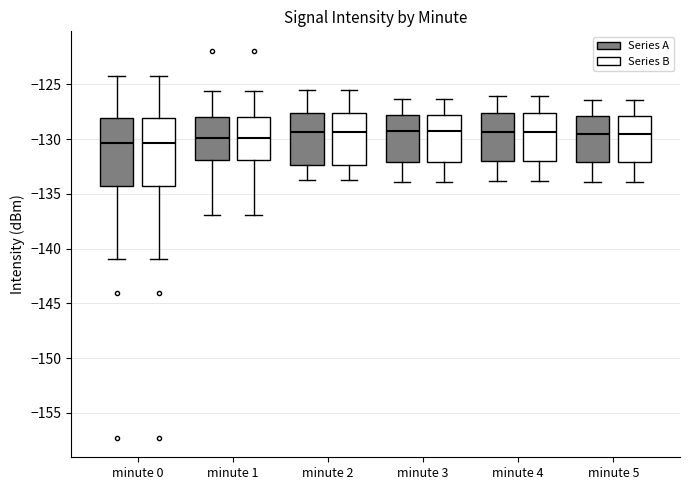

Reading left to right, transcribe this box plot: for each box, give where its median line is, the range the box spans, and where its two whiskers end, as read against the y-axis. The values are not printed on the chart, so give them approximately, as read against the axis.

minute 0 (Series A): median -130.5, box -134.5 to -128.0, whiskers -141.0 to -124.0
minute 0 (Series B): median -130.5, box -134.5 to -128.0, whiskers -141.0 to -124.0
minute 1 (Series A): median -130.0, box -132.0 to -128.0, whiskers -137.0 to -125.5
minute 1 (Series B): median -130.0, box -132.0 to -128.0, whiskers -137.0 to -125.5
minute 2 (Series A): median -129.5, box -132.5 to -127.5, whiskers -133.5 to -125.5
minute 2 (Series B): median -129.5, box -132.5 to -127.5, whiskers -133.5 to -125.5
minute 3 (Series A): median -129.5, box -132.0 to -128.0, whiskers -134.0 to -126.5
minute 3 (Series B): median -129.5, box -132.0 to -128.0, whiskers -134.0 to -126.5
minute 4 (Series A): median -129.5, box -132.0 to -127.5, whiskers -134.0 to -126.0
minute 4 (Series B): median -129.5, box -132.0 to -127.5, whiskers -134.0 to -126.0
minute 5 (Series A): median -129.5, box -132.0 to -128.0, whiskers -134.0 to -126.5
minute 5 (Series B): median -129.5, box -132.0 to -128.0, whiskers -134.0 to -126.5